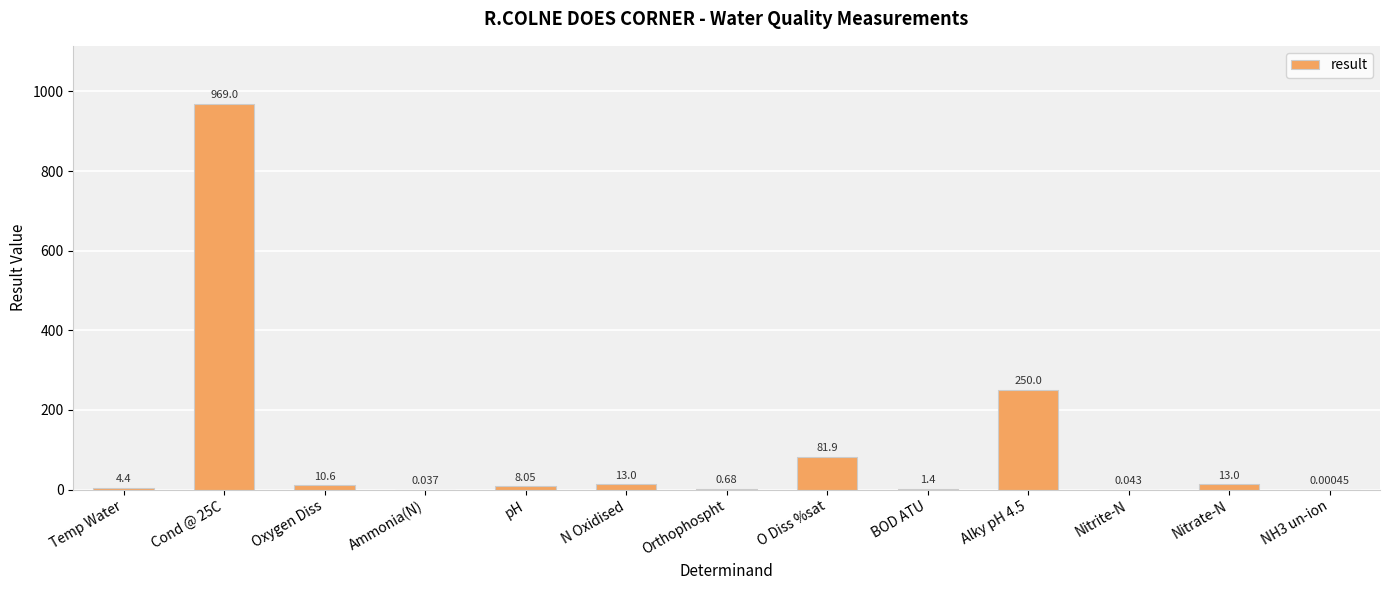

Between Ammonia(N) and O Diss %sat, which is larger?

O Diss %sat